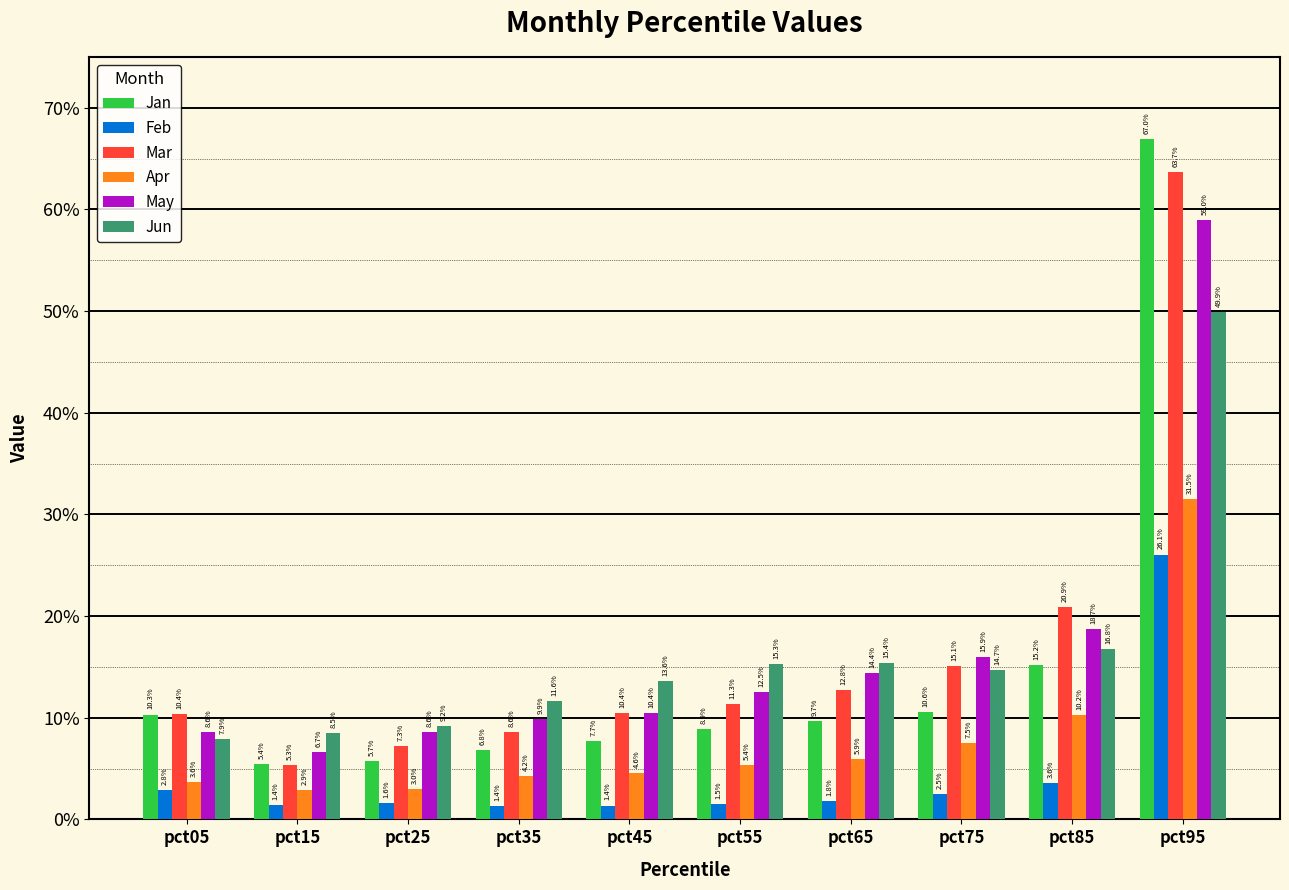

What are all the series names shown in the legend?

Jan, Feb, Mar, Apr, May, Jun